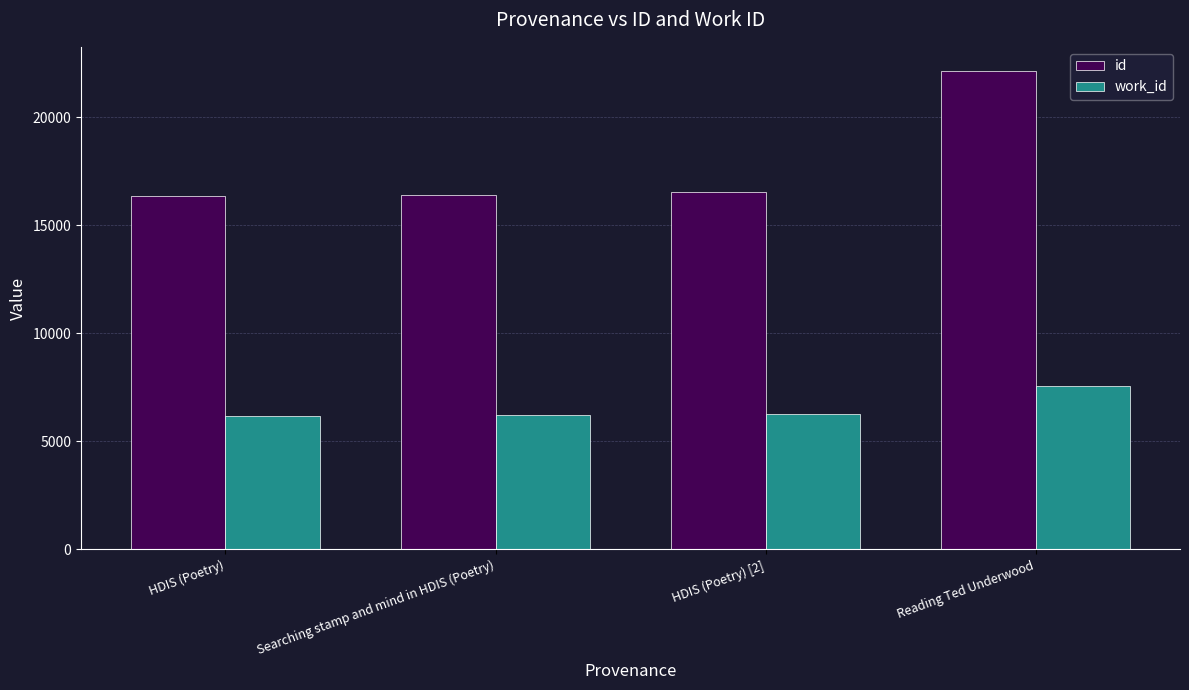

Which series has the widest spread of values?

id